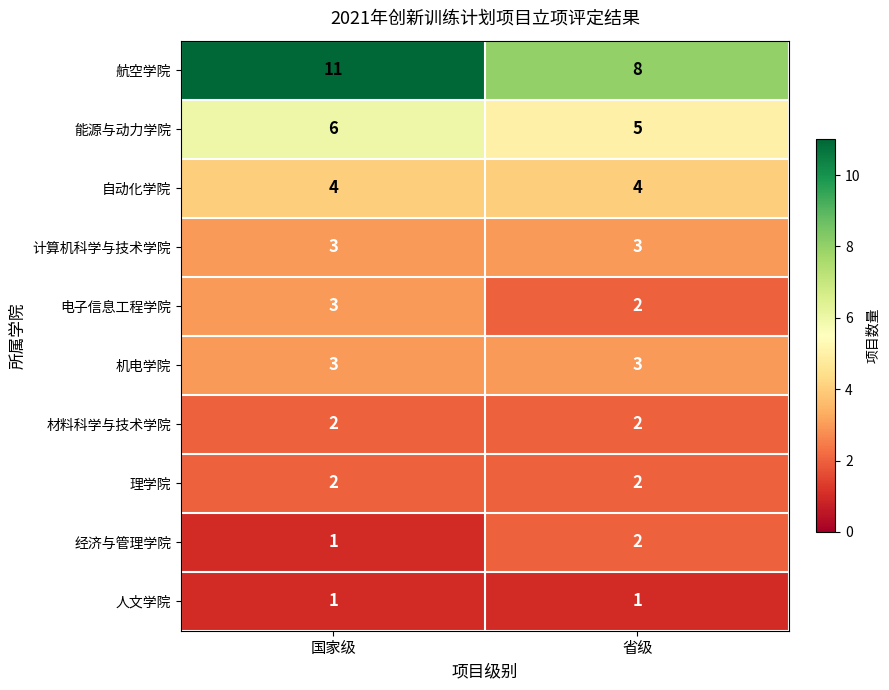

Is the value of 机电学院 at 省级 greater than the value of 人文学院 at 国家级?

Yes